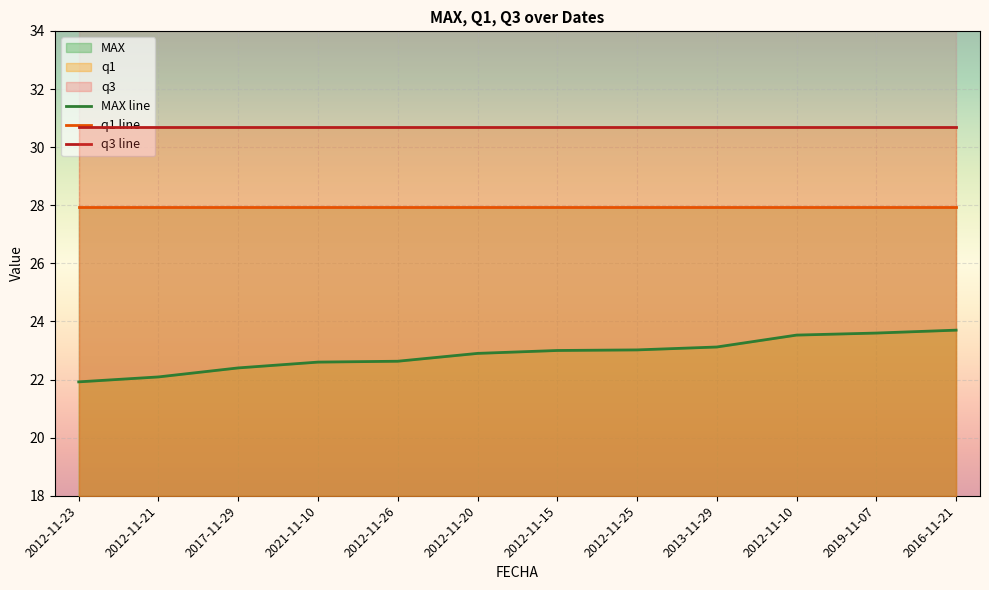

At how many categories does at least one series exceed 29?

12